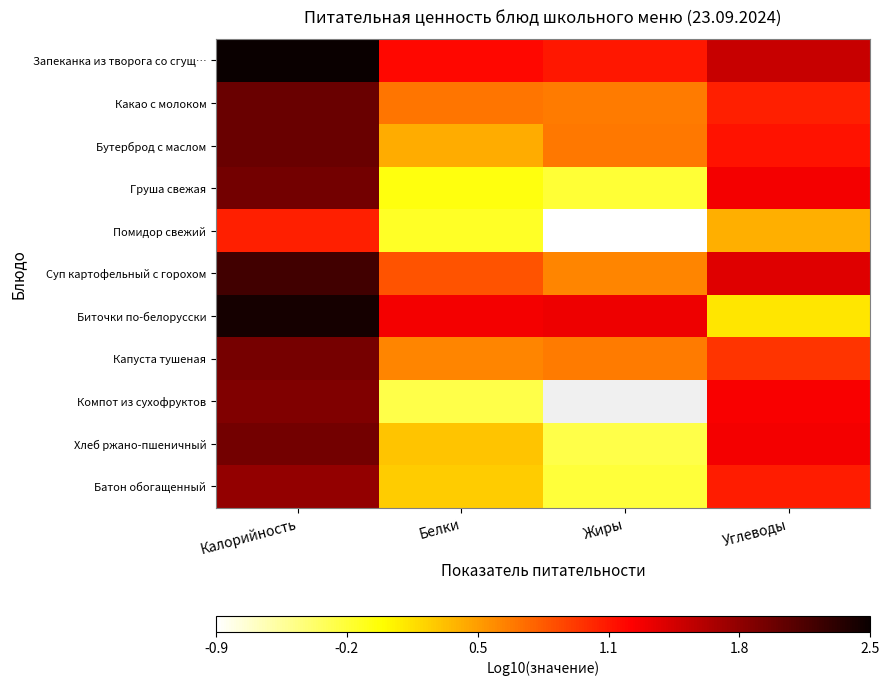

What is the total value across all series at Углеводы?

11.7